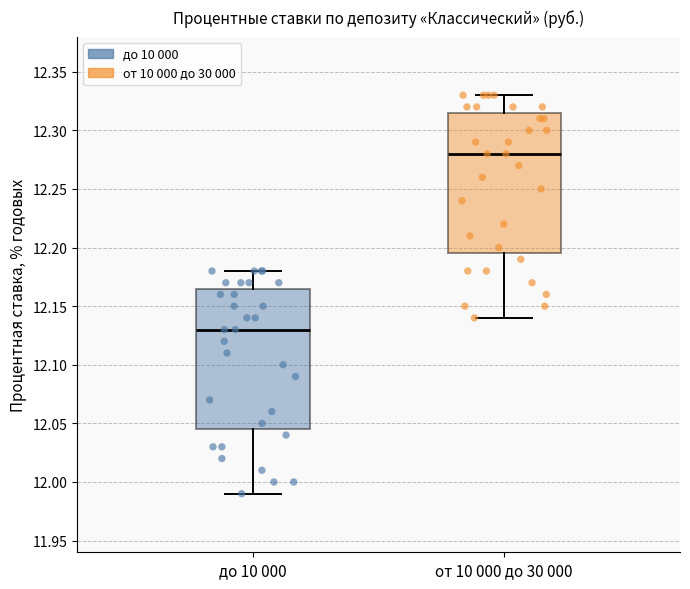

Reading left to right, transcribe this box plot: for each box, give where its median line is, the range the box spans, and where its two whiskers end, as read against the y-axis. The values are not printed on the chart, so give them approximately, as read against the axis.

до 10 000: median 12.130, box 12.045 to 12.165, whiskers 11.990 to 12.180
от 10 000 до 30 000: median 12.280, box 12.195 to 12.315, whiskers 12.140 to 12.330